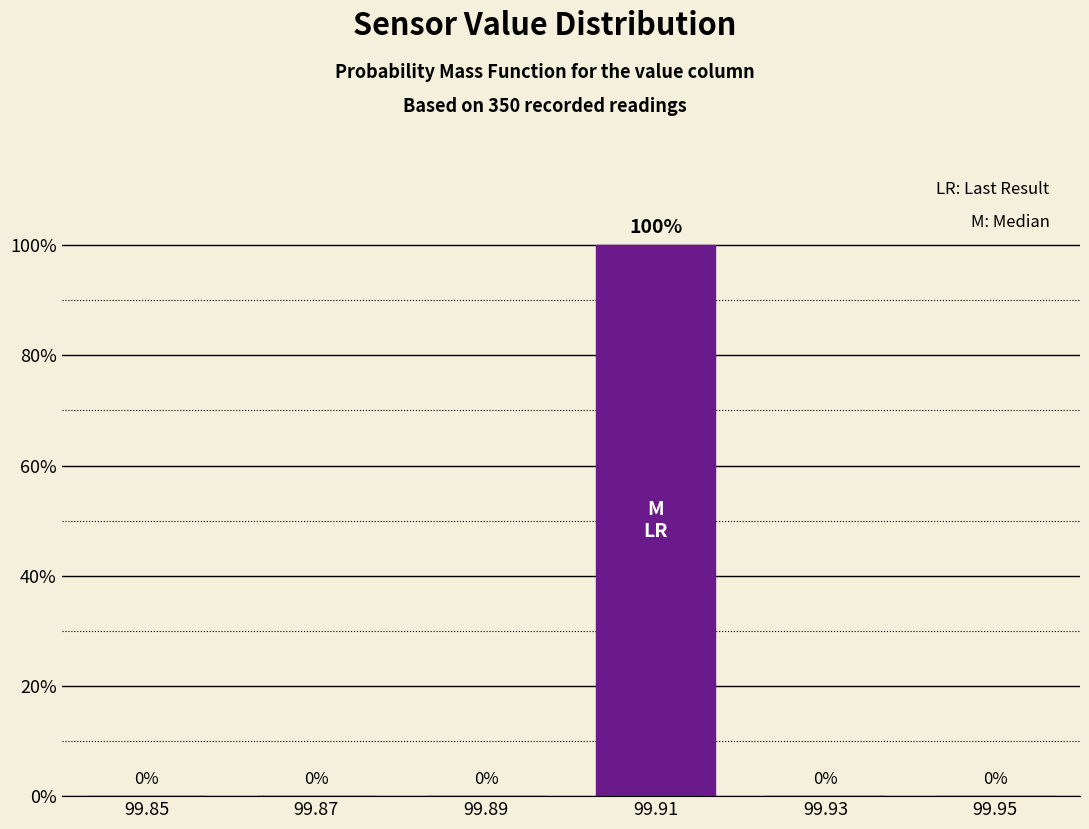

Reading right to left, what are all the values shown in this chart?

99.95=0	99.93=0	99.91=100	99.89=0	99.87=0	99.85=0